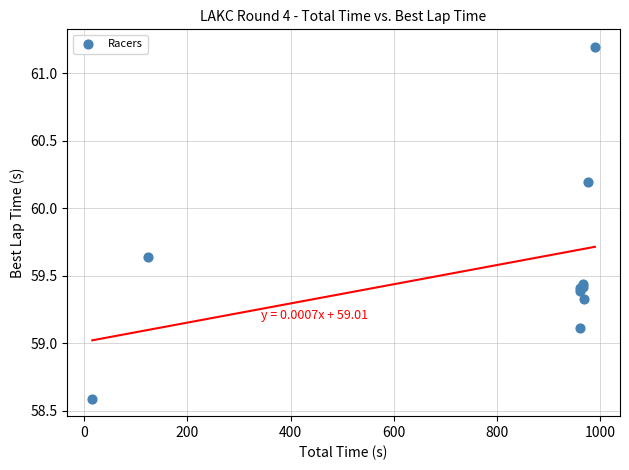

What Y value in the scatter plot is closest to 59?

59.1